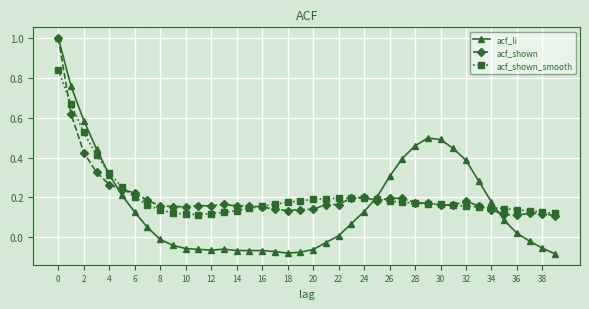

Which series has the largest range (max minus min)?

acf_li